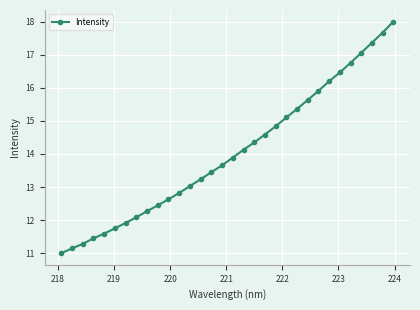

What is the minimum value shown in the chart?

11.0